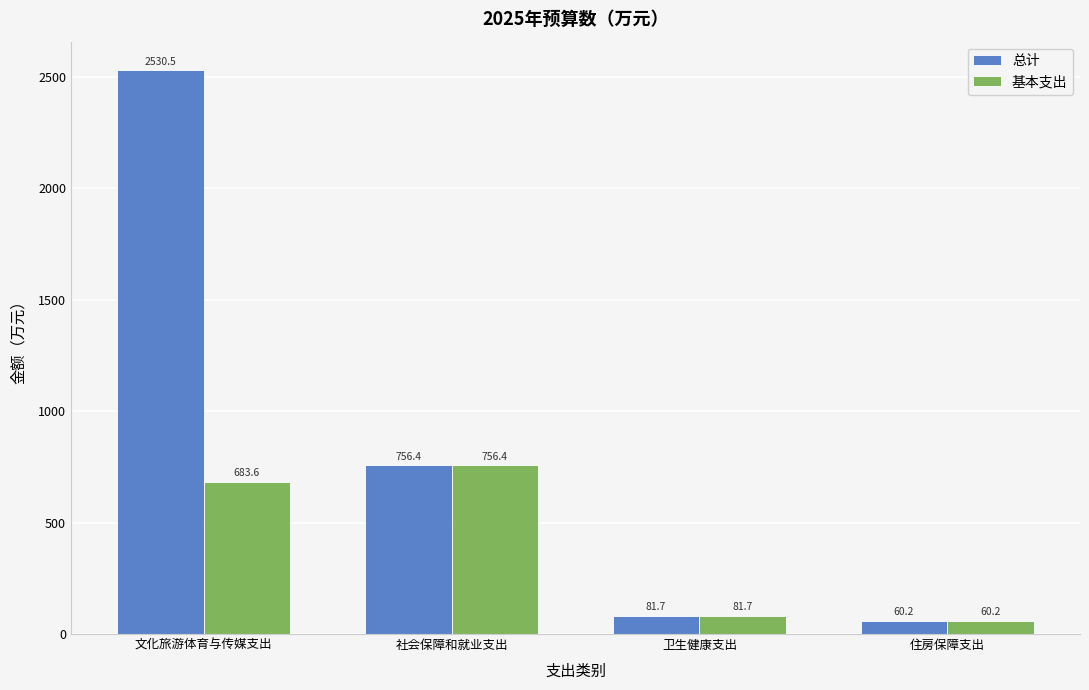

What is the value of the 基本支出 bar at the 1st from the left?

683.6